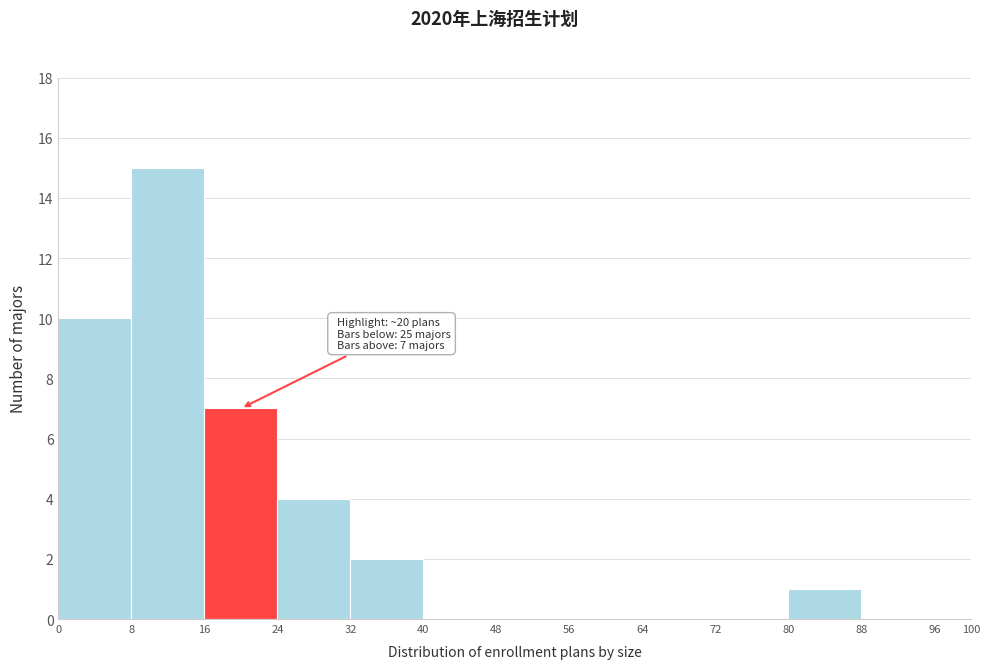

Which range on the x-axis has the tallest bar?

8 to 16